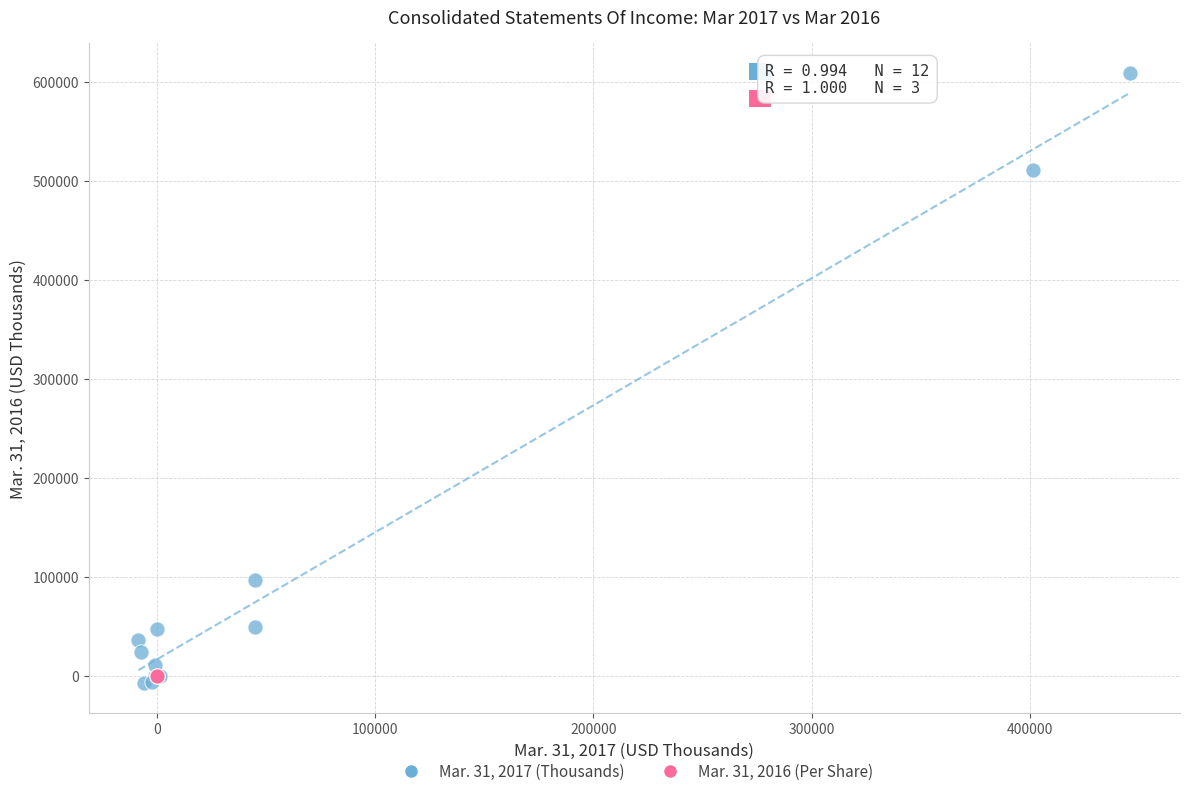

Which series has the largest Y range (max minus min)?

Mar. 31, 2017 (Thousands)